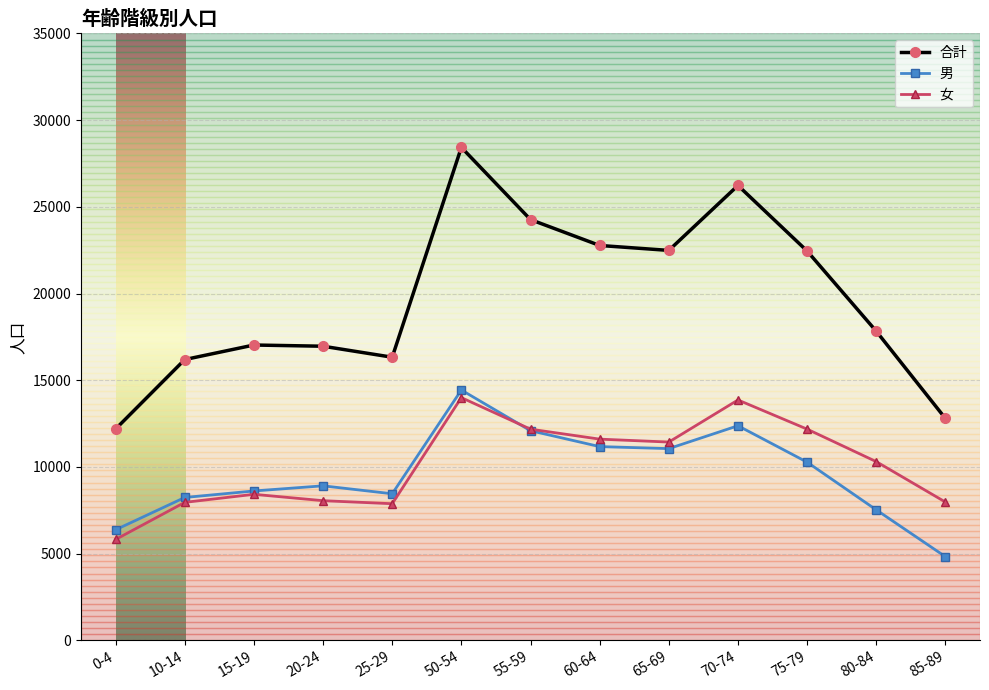

What is the value of the 女 point at the 11th from the left?

12179